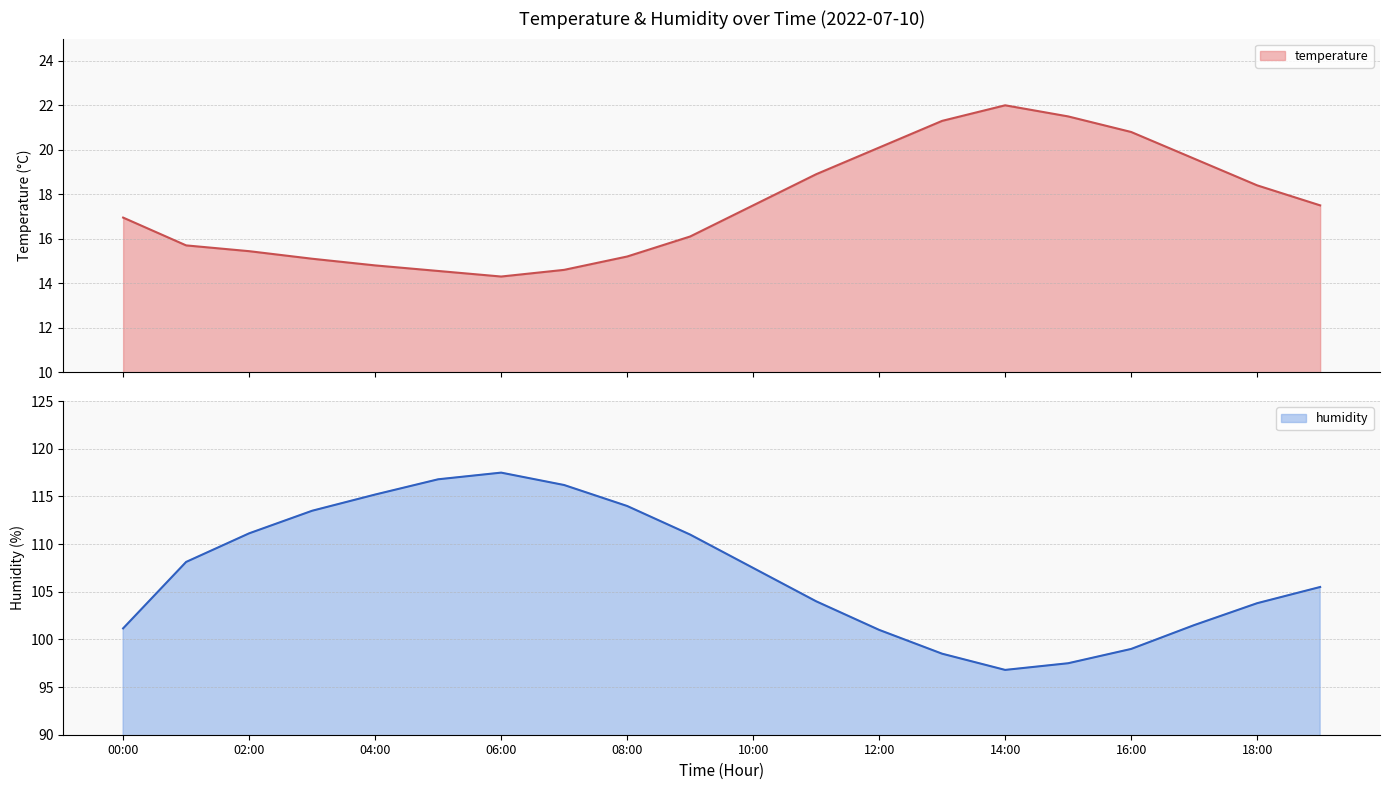

What is the maximum value shown in the chart?

117.5